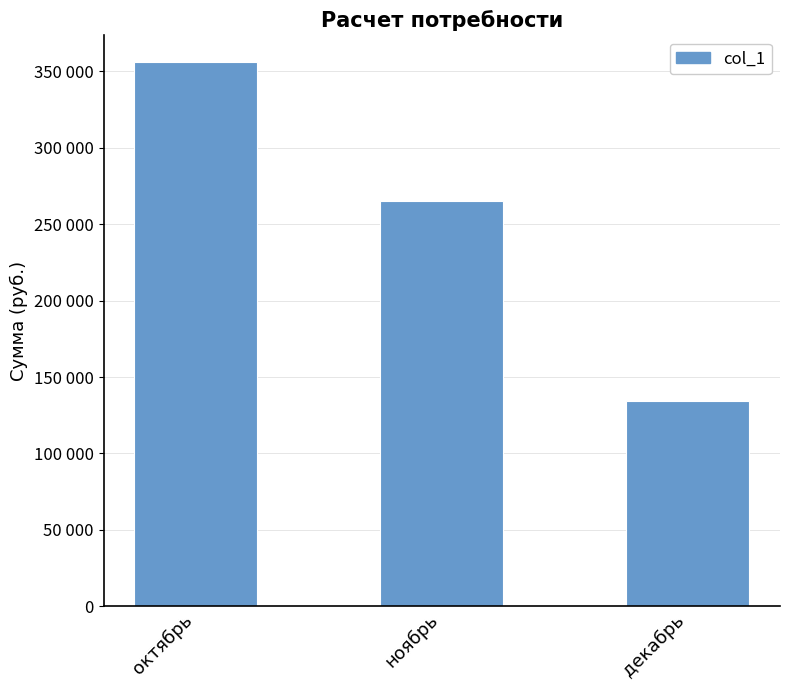

Are the bars horizontal?

No